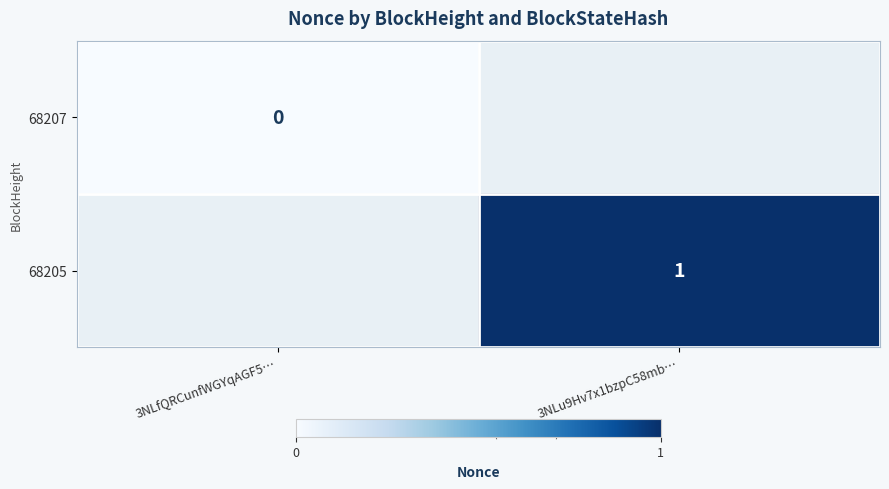

At which category does the chart reach its peak across all series?

3NLu9Hv7x1bzpC58mb…